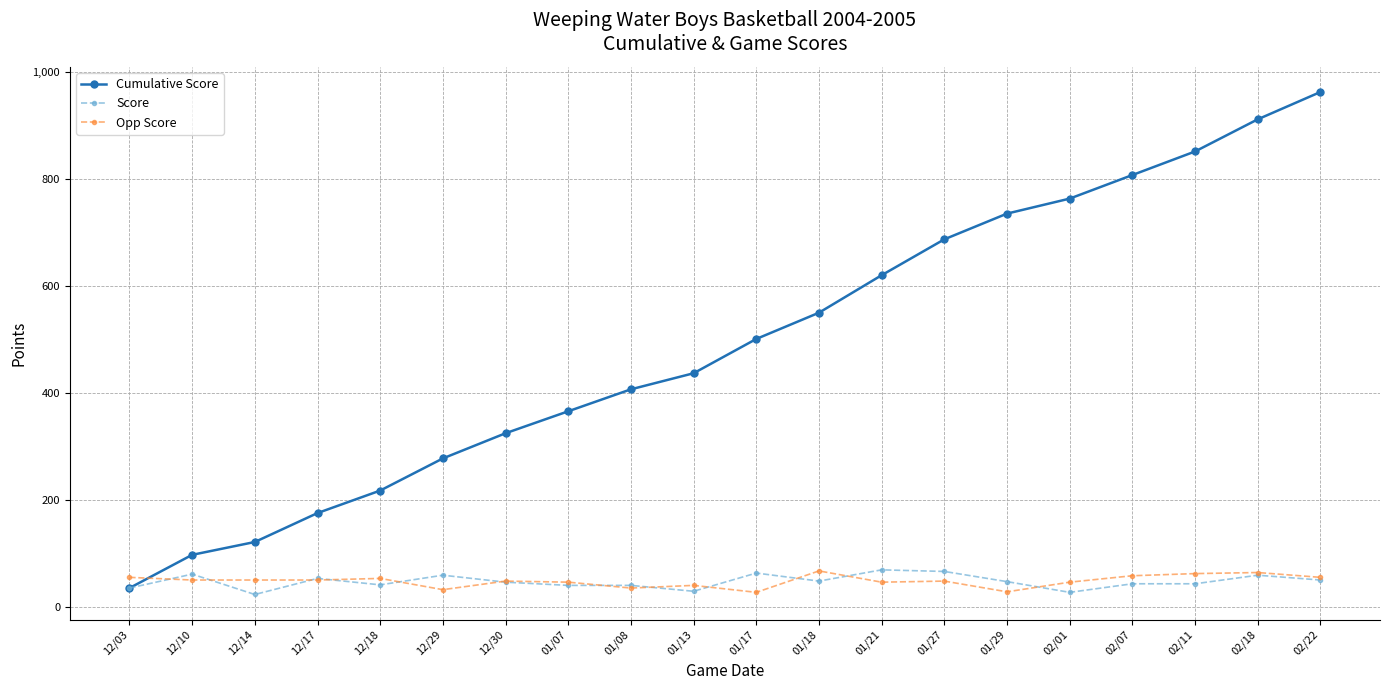

What is the difference between the highest and lowest values at 02/01?

735